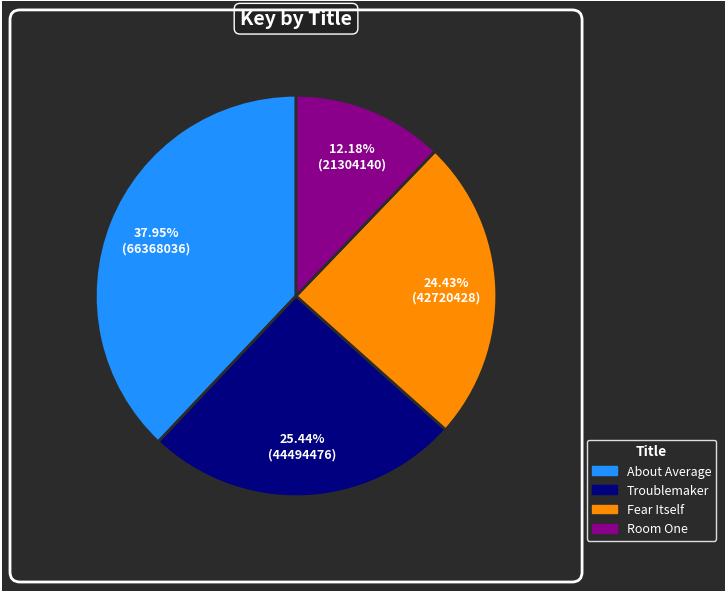

Between About Average and Room One, which is larger?

About Average